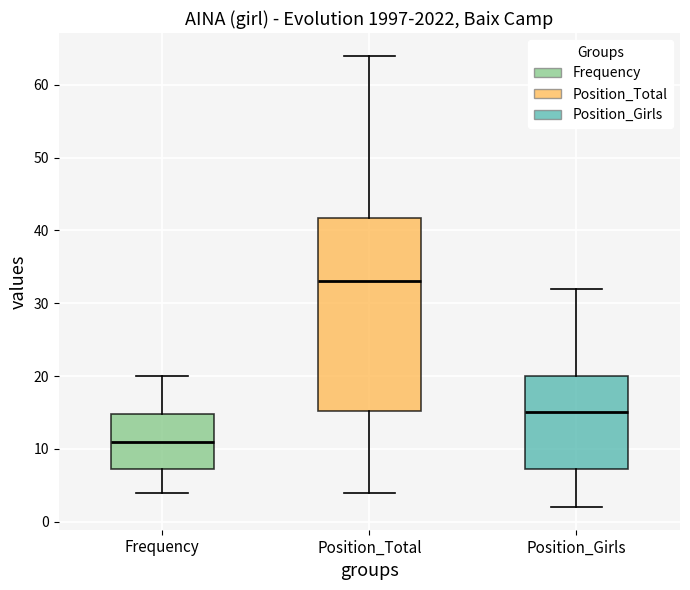

Comparing the boxes themselves (not the whiskers), which one is the tallest?

Position_Total